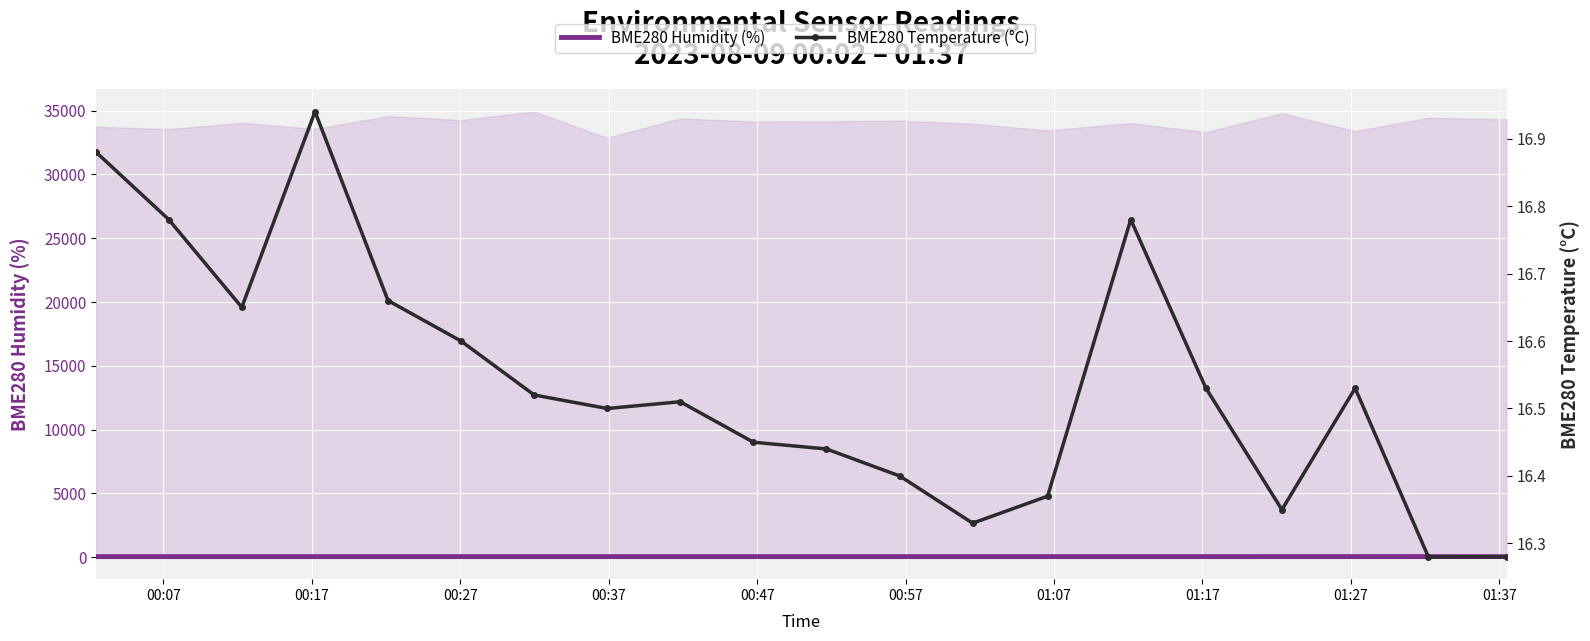

What is the greatest value displayed?

57.0